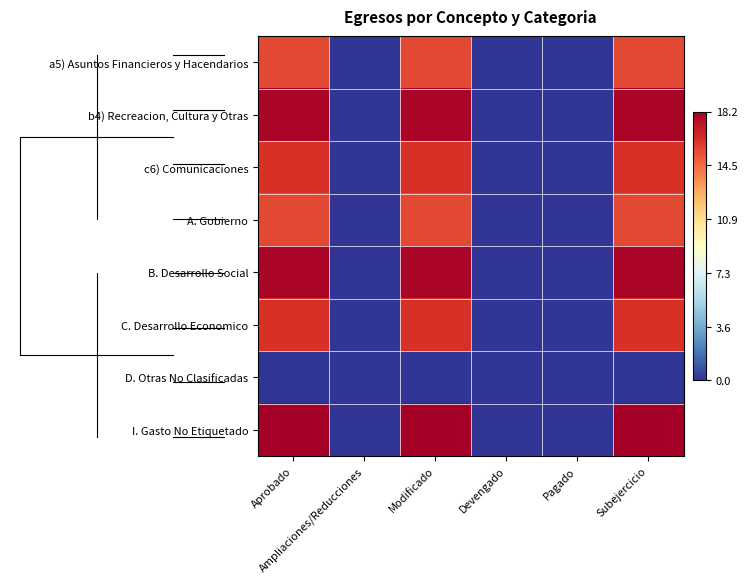

Reading right to left, what are all the values shown in this chart?

a5) Asuntos Financieros y Hacendarios: Subejercicio=15.6	Pagado=0.0	Devengado=0.0	Modificado=15.6	Ampliaciones/Reducciones=0.0	Aprobado=15.6
b4) Recreacion, Cultura y Otras: Subejercicio=17.9	Pagado=0.0	Devengado=0.0	Modificado=17.9	Ampliaciones/Reducciones=0.0	Aprobado=17.9
c6) Comunicaciones: Subejercicio=16.3	Pagado=0.0	Devengado=0.0	Modificado=16.3	Ampliaciones/Reducciones=0.0	Aprobado=16.3
A. Gobierno: Subejercicio=15.6	Pagado=0.0	Devengado=0.0	Modificado=15.6	Ampliaciones/Reducciones=0.0	Aprobado=15.6
B. Desarrollo Social: Subejercicio=17.9	Pagado=0.0	Devengado=0.0	Modificado=17.9	Ampliaciones/Reducciones=0.0	Aprobado=17.9
C. Desarrollo Economico: Subejercicio=16.3	Pagado=0.0	Devengado=0.0	Modificado=16.3	Ampliaciones/Reducciones=0.0	Aprobado=16.3
D. Otras No Clasificadas: Subejercicio=0.0	Pagado=0.0	Devengado=0.0	Modificado=0.0	Ampliaciones/Reducciones=0.0	Aprobado=0.0
I. Gasto No Etiquetado: Subejercicio=18.2	Pagado=0.0	Devengado=0.0	Modificado=18.2	Ampliaciones/Reducciones=0.0	Aprobado=18.2